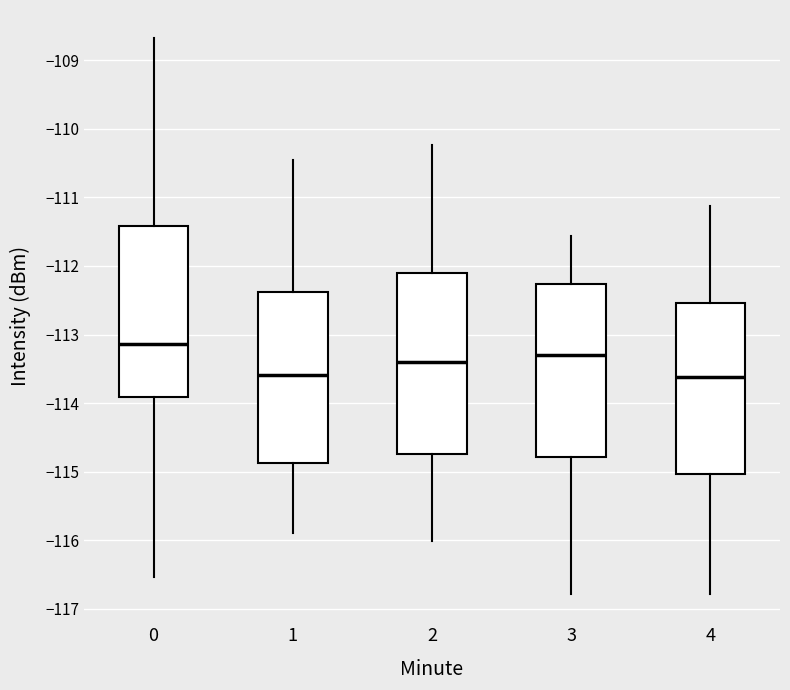

Which box is the tallest, from its lower edge to its upper edge?

2